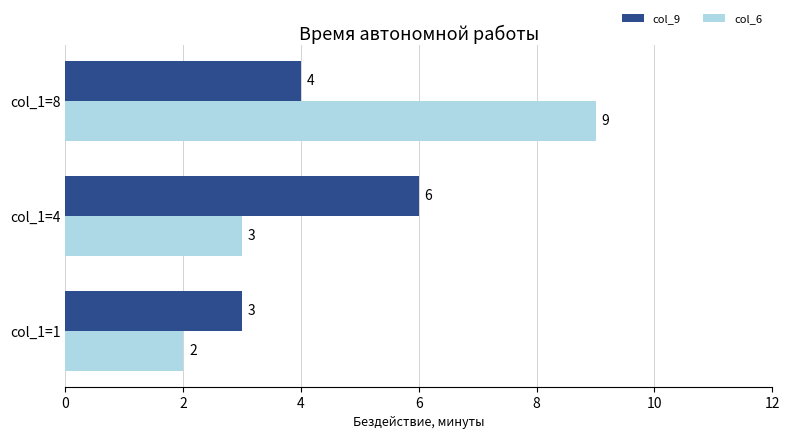

Between col_1=4 and col_1=8, which series saw the biggest shift?

col_6